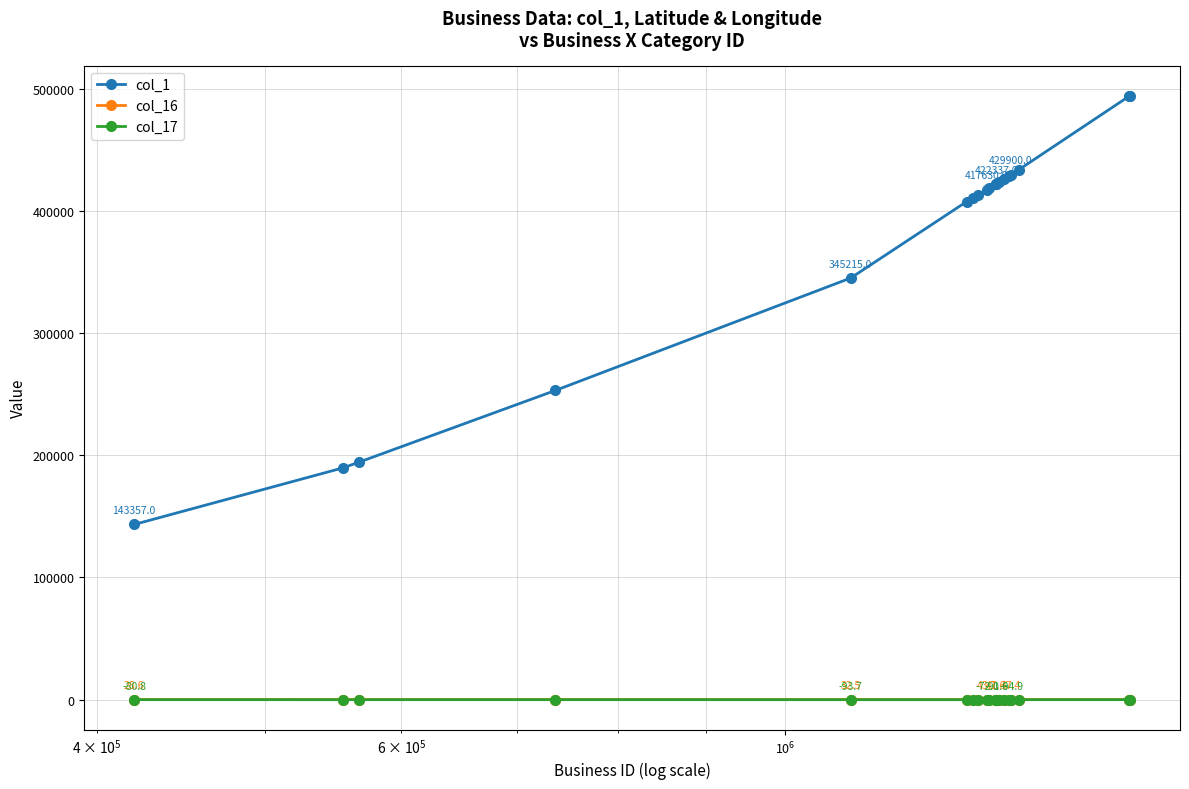

True or false: col_16 and col_17 cross at least once.

False